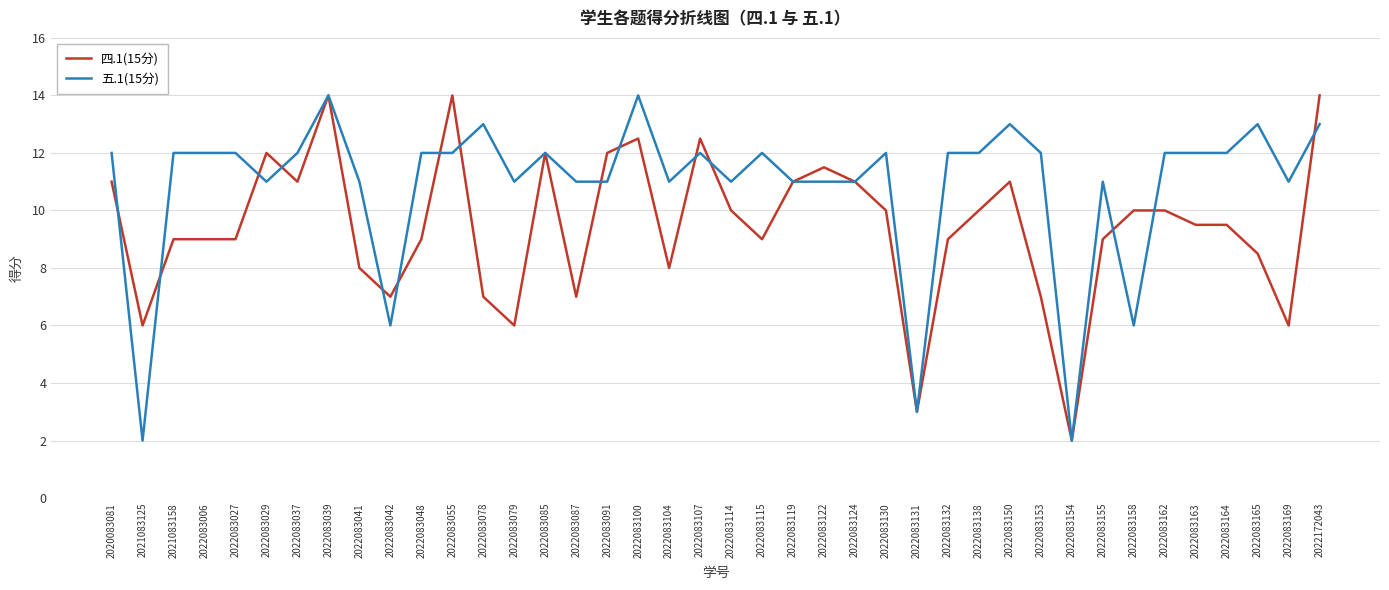

What is the lowest value of the 四.1(15分) series?

2.0